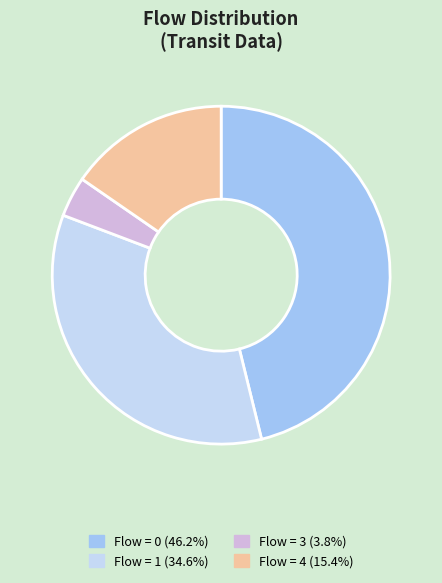

What is the ratio of the value at Flow = 3 (3.8%) to the value at Flow = 4 (15.4%)?

0.3